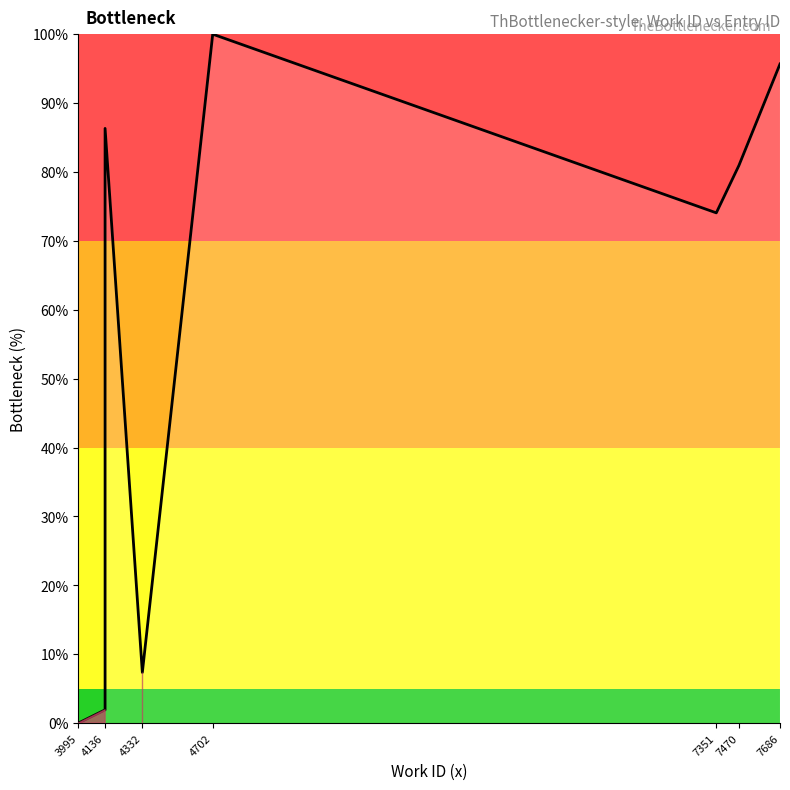

What is the difference between the maximum and minimum values?

100.0